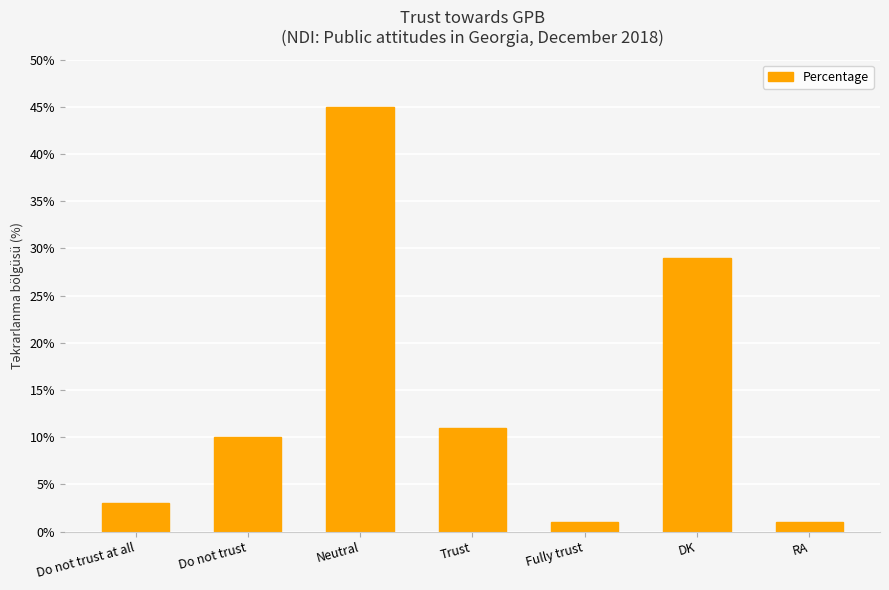

Which label corresponds to the largest value in the chart?

Neutral